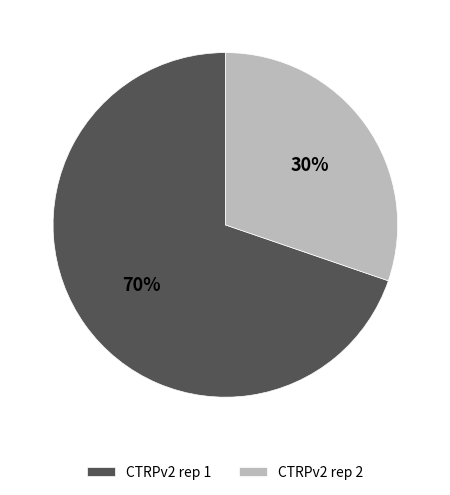

How many slices are in this pie chart?

2